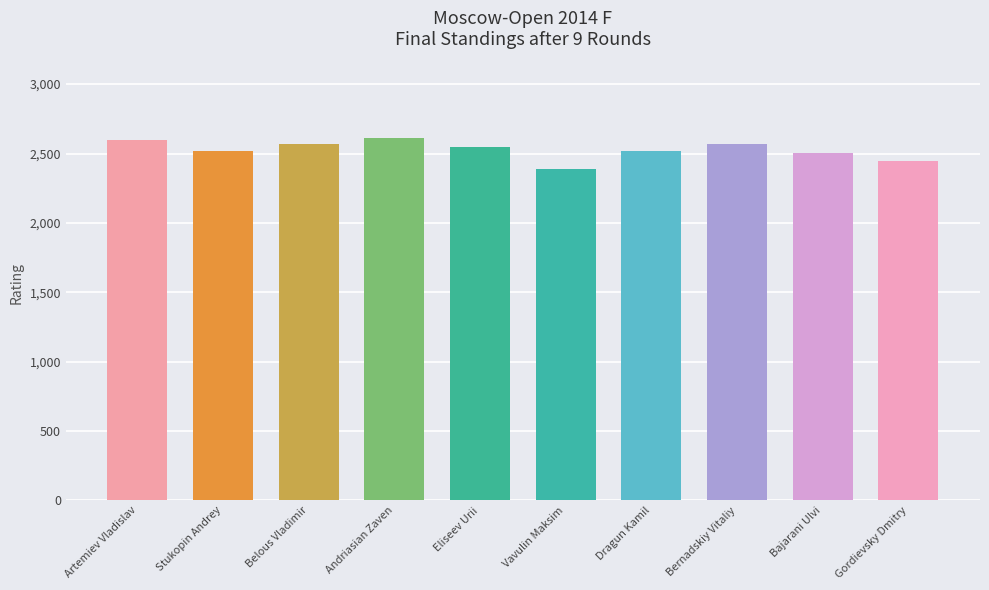

What value does the data have at Bernadskiy Vitaliy?

2565